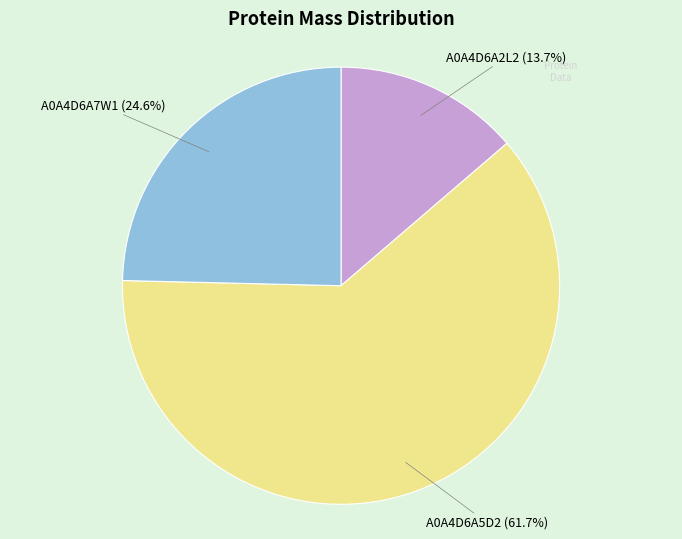

Does any single category account for the majority?

Yes